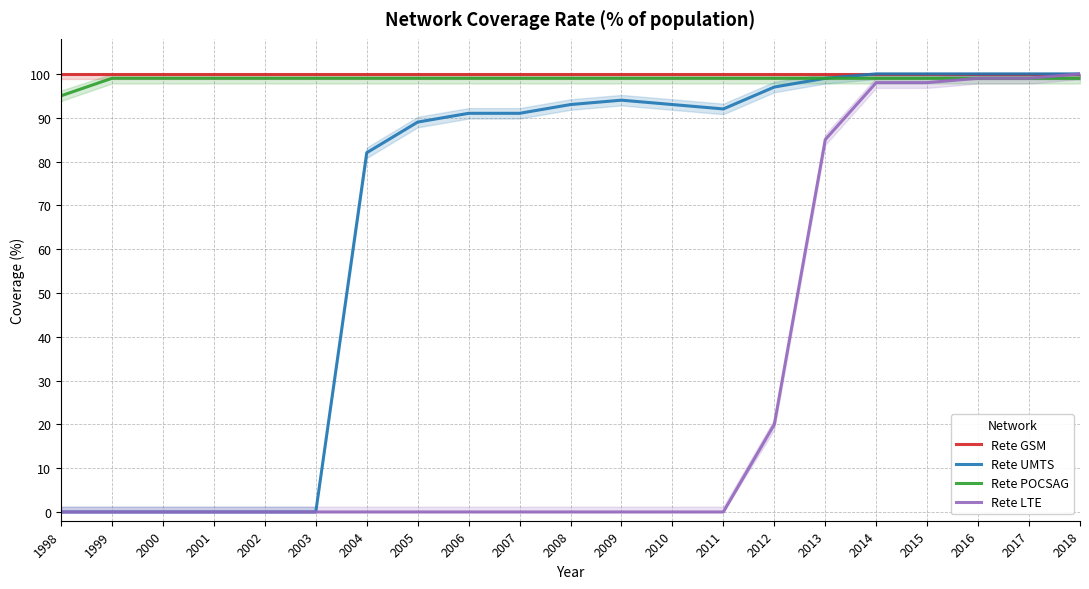

The value of Rete LTE at 2011 is 0. True or false?

True